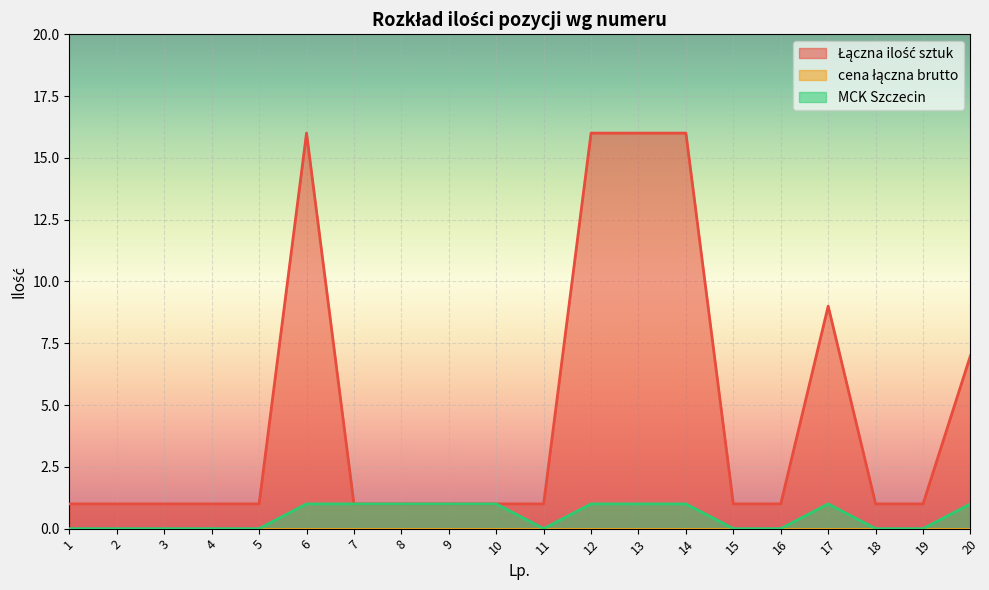

Rank the categories by Łączna ilość sztuk value from highest to lowest.

6, 12, 13, 14, 17, 20, 1, 2, 3, 4, 5, 7, 8, 9, 10, 11, 15, 16, 18, 19